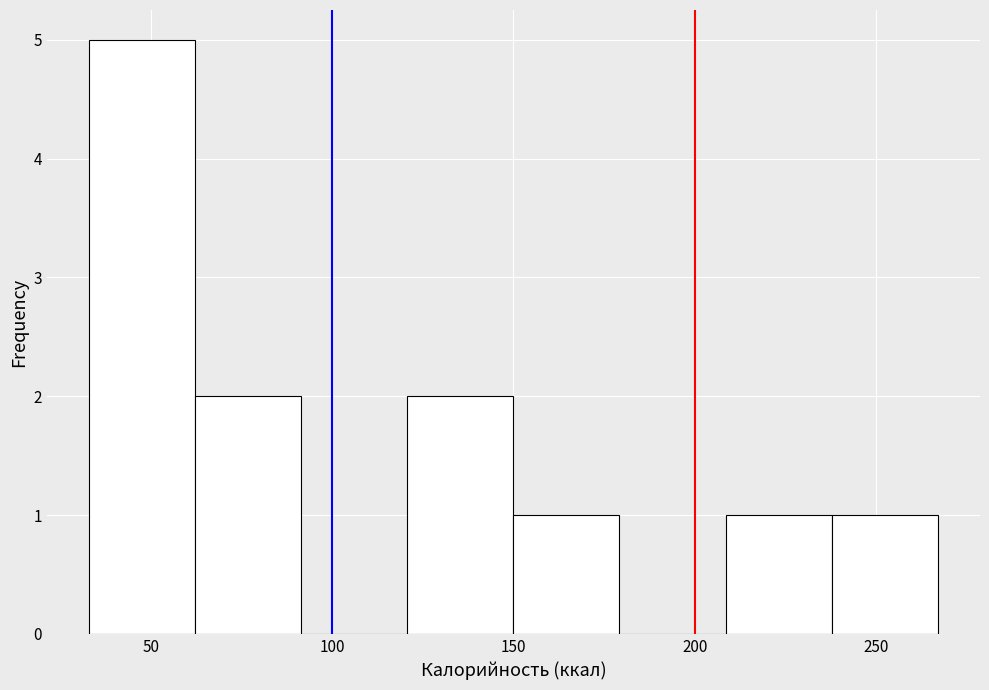

Reading left to right, list every bar in this chart as the range it spans on the x-axis followed by its height. Neither the bar edges nor the heights are printed on the chart, so give them approximately, as read against the axes.

35 to 60: 5
60 to 90: 2
90 to 120: 0
120 to 150: 2
150 to 180: 1
180 to 210: 0
210 to 240: 1
240 to 265: 1